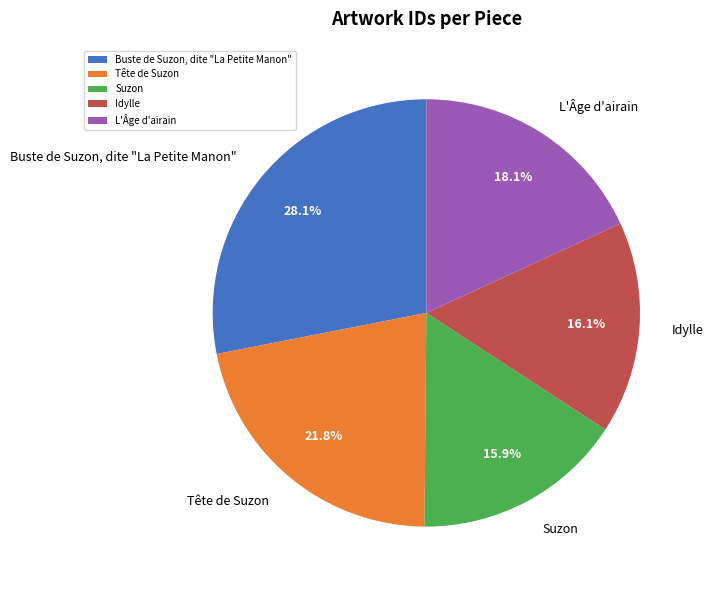

Approximately how many times larger is the value at Idylle compared to Suzon?

1.0